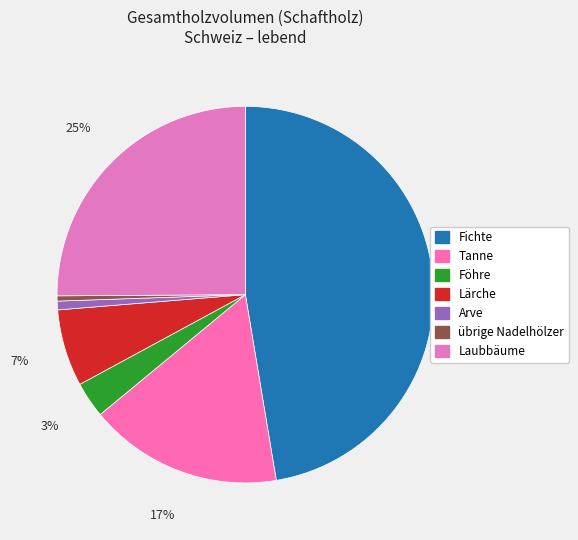

To the nearest percent, what is the difference between the largest and smallest slice percentages?

47%